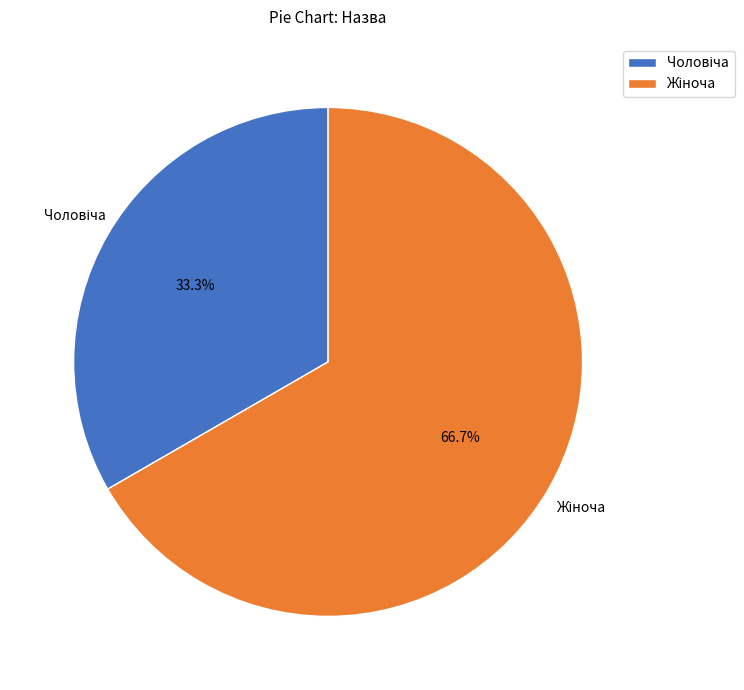

Does any single category account for the majority?

Yes